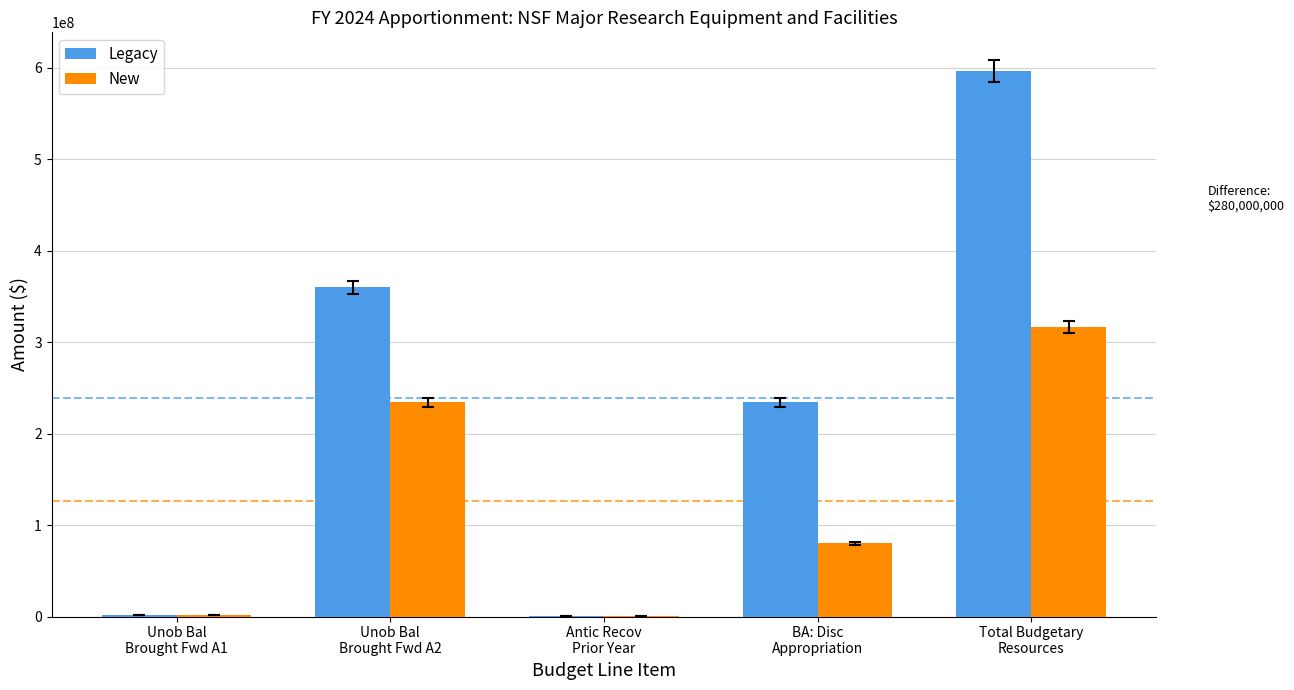

At which label does New first exceed 80000000?

Unob Bal
Brought Fwd A2